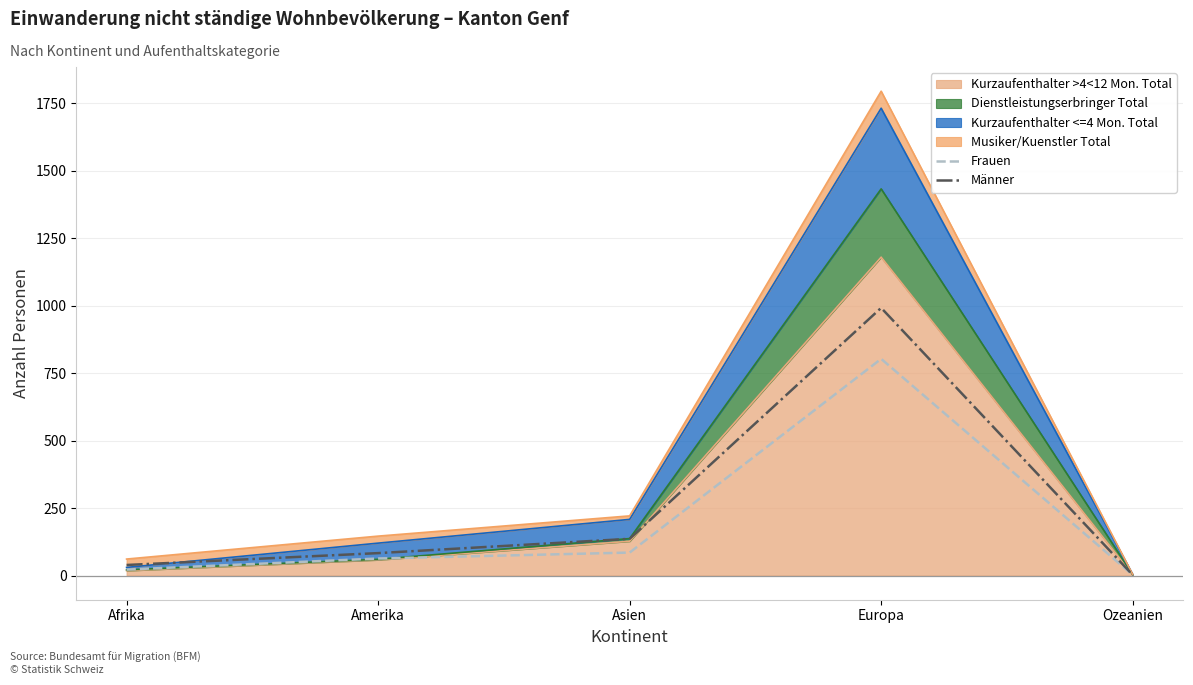

What is the label of the 2nd point from the left?

Amerika